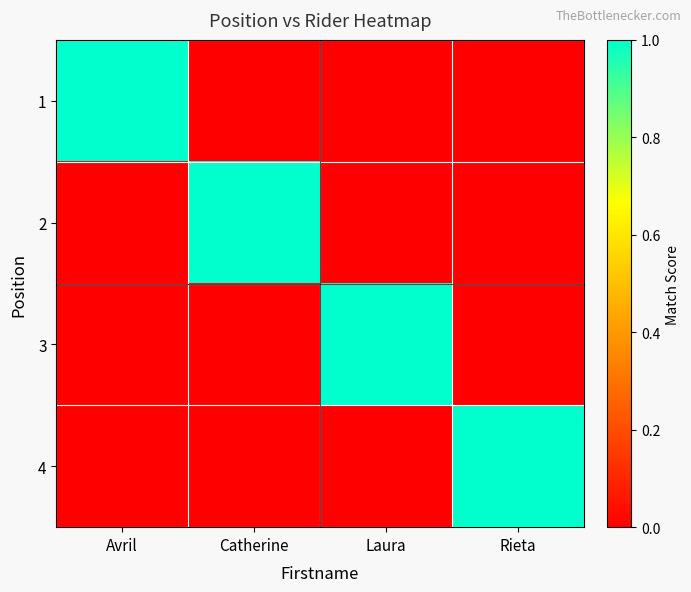

At which category is the sum across all series the highest?

Avril